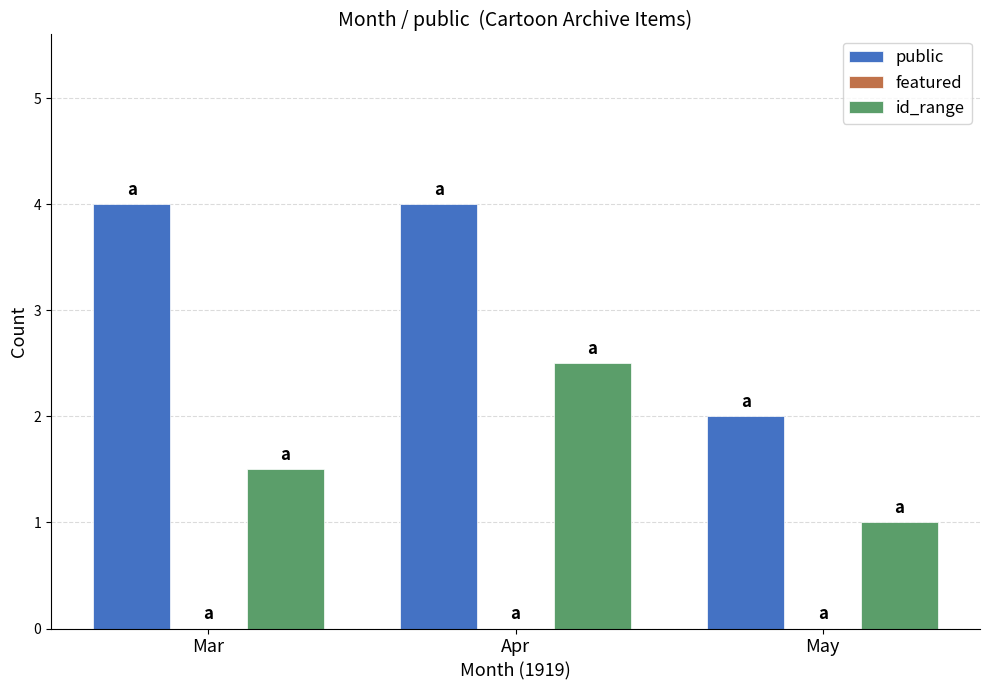

What is the spread (max minus min) of values at Apr?

1.5